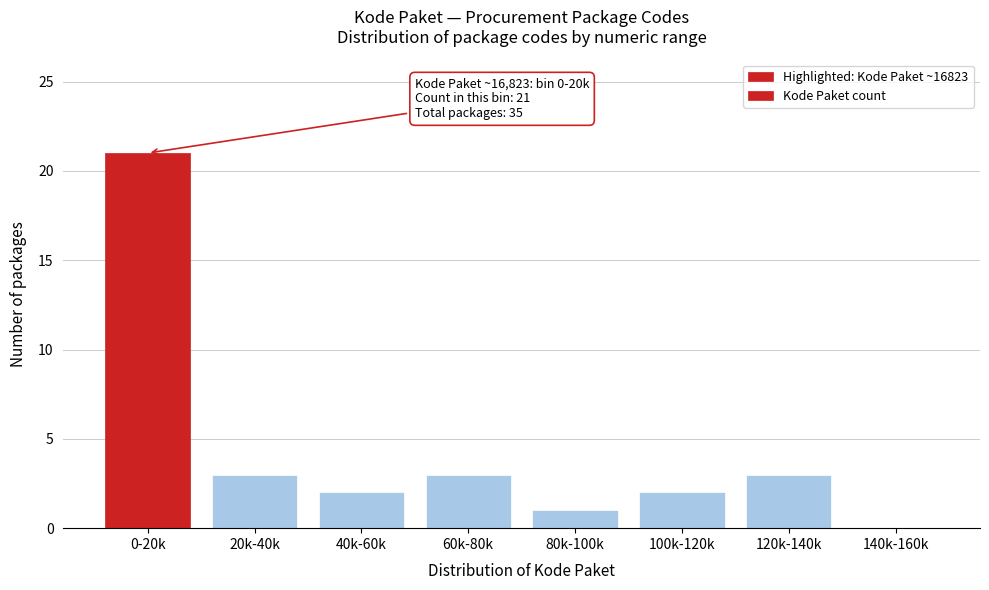

Reading left to right, extract all data points from this chart.

0-20k=21	20k-40k=3	40k-60k=2	60k-80k=3	80k-100k=1	100k-120k=2	120k-140k=3	140k-160k=0